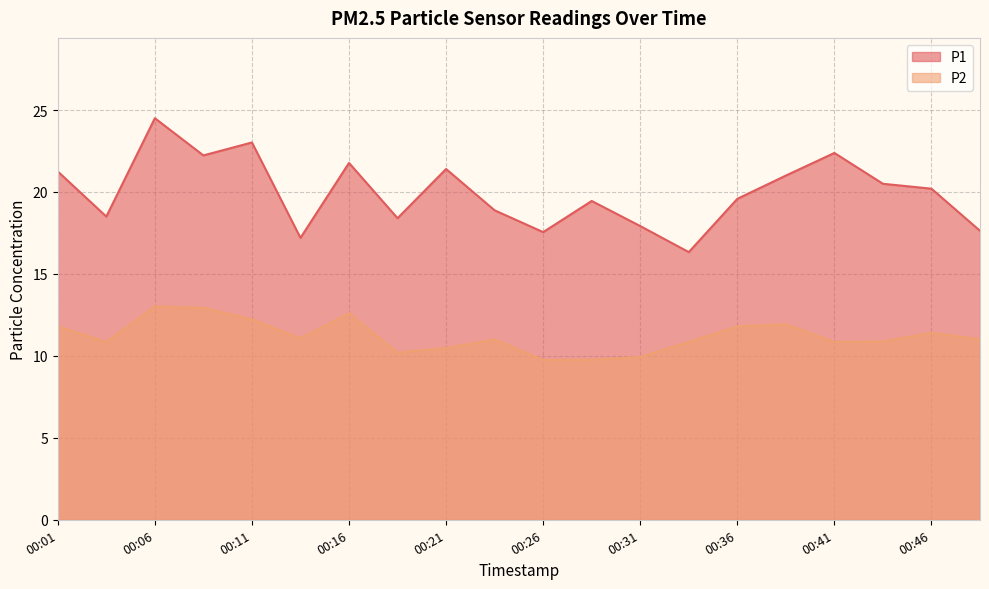

What are all the series names shown in the legend?

P1, P2